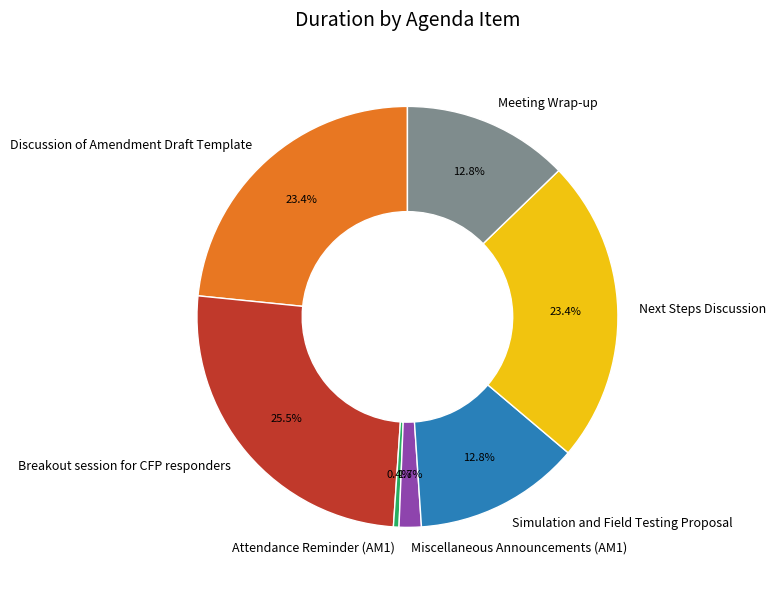

To the nearest percent, what is the difference between the largest and smallest slice percentages?

25%